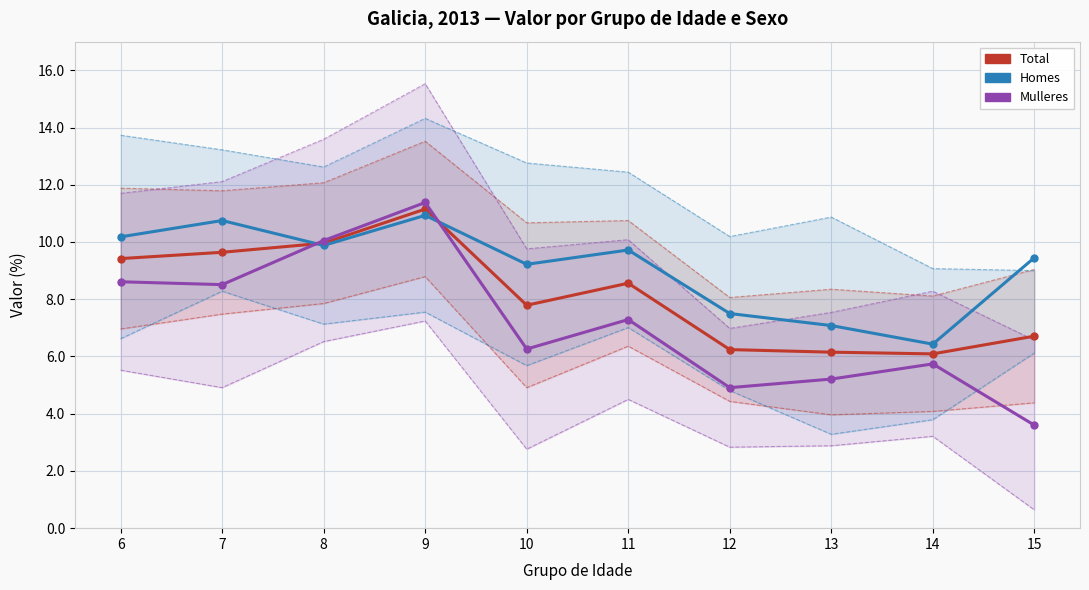

Where does the IC95% Mulleres series first go above 4?

6